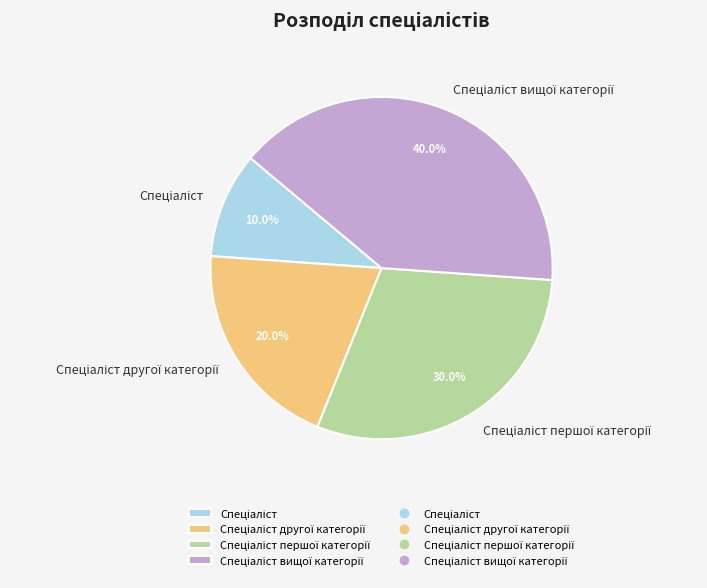

Does any single category account for the majority?

No